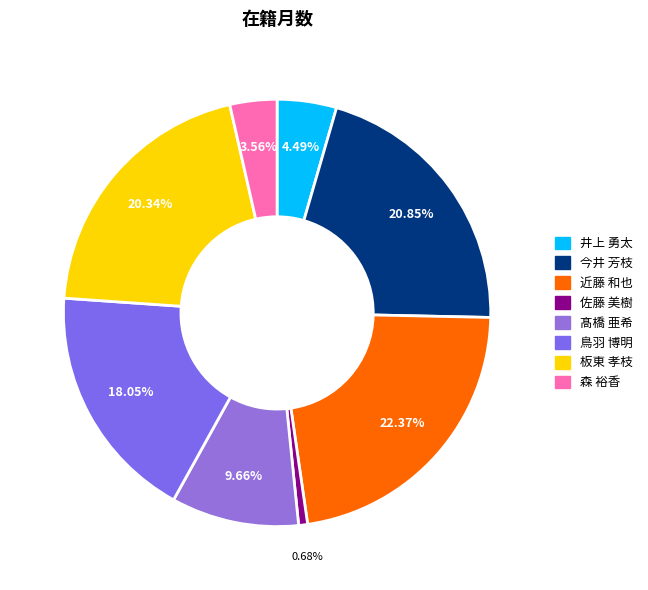

To the nearest percent, what is the combined percentage of 髙橋 亜希 and 板東 孝枝?

30%